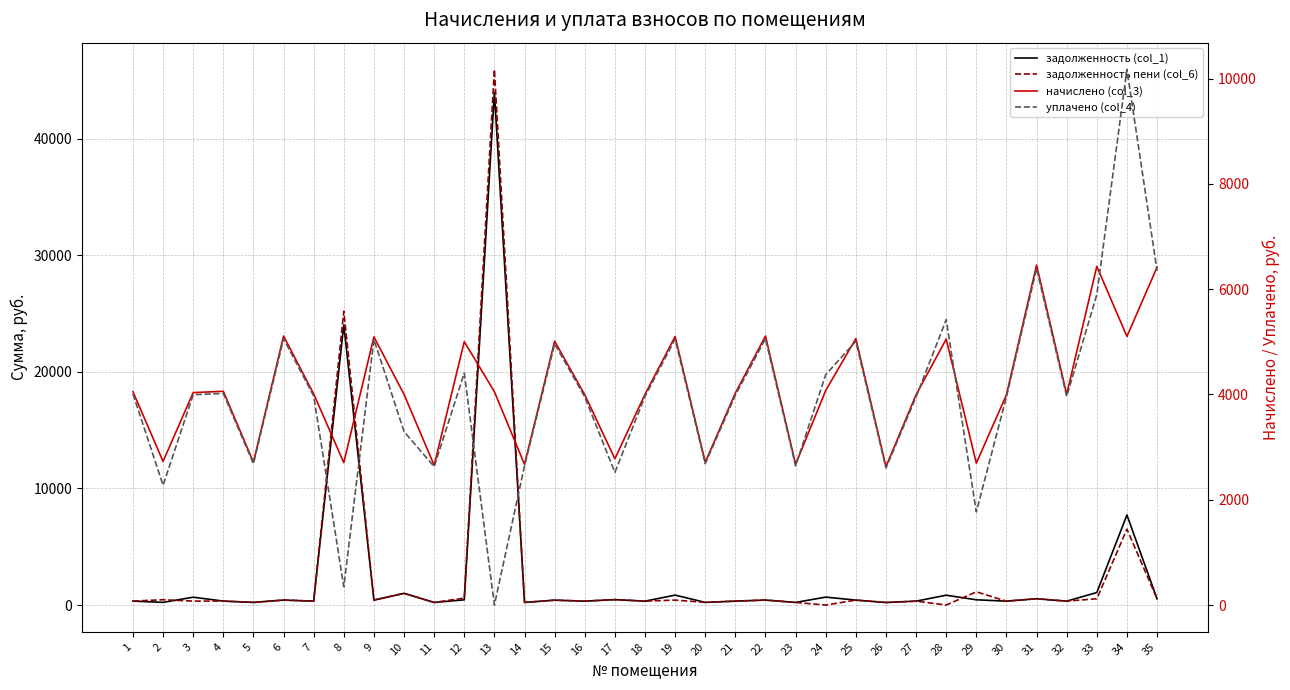

At which category is the sum across all series the highest?

13